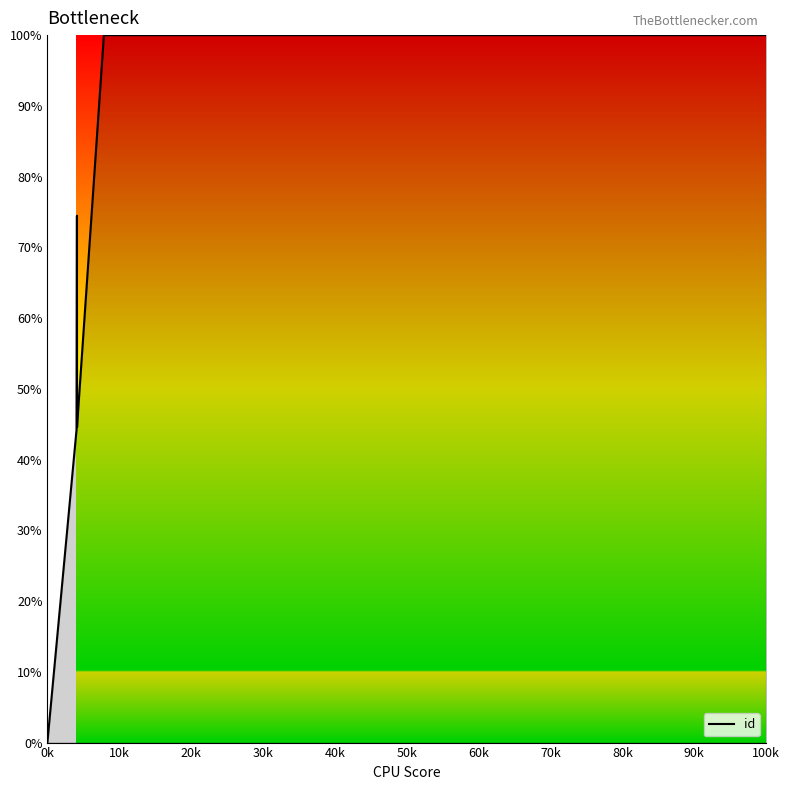

At which category does the chart reach its peak across all series?

100k